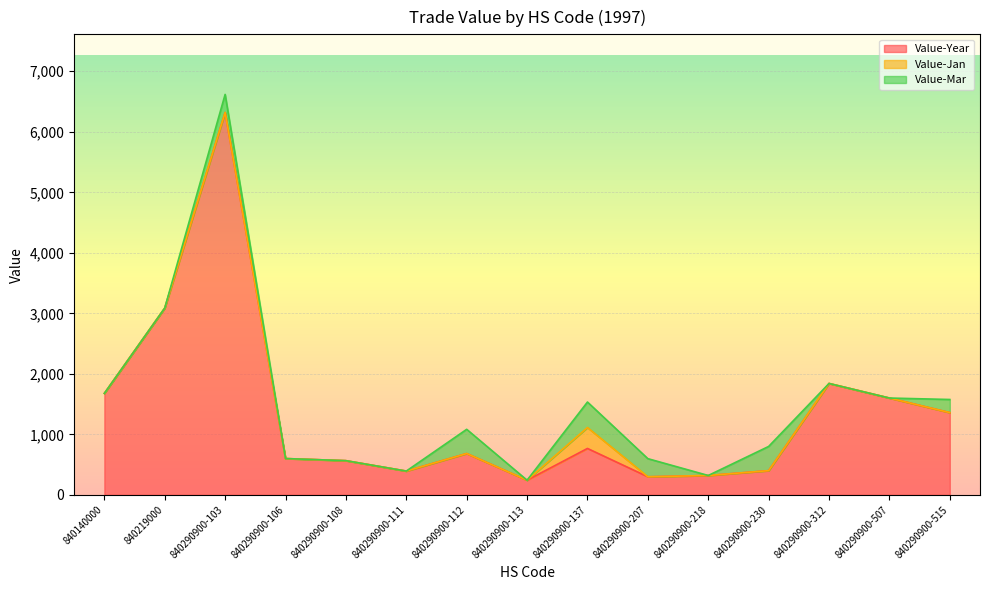

True or false: Value-Year and Value-Jan cross at least once.

False